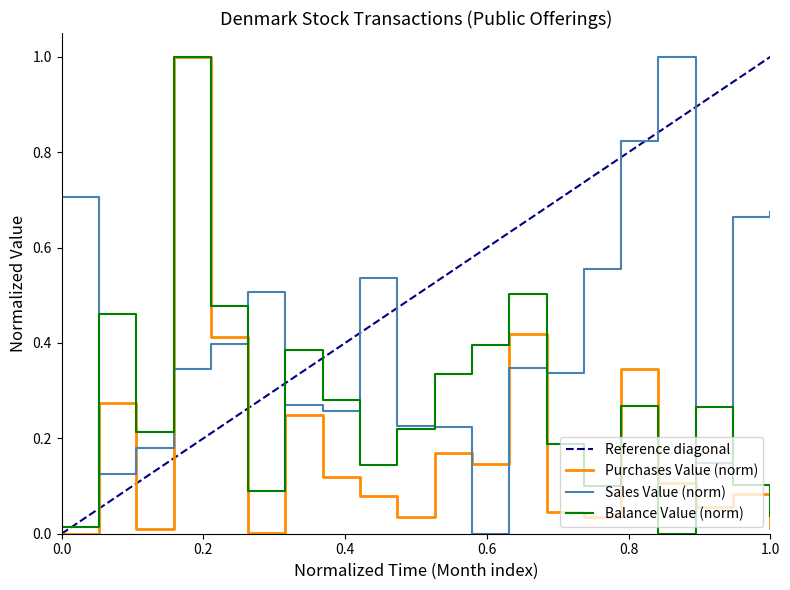

Is the value of Sales Value at 2014年8月 greater than the value of Balance Value at 2015年2月?

Yes